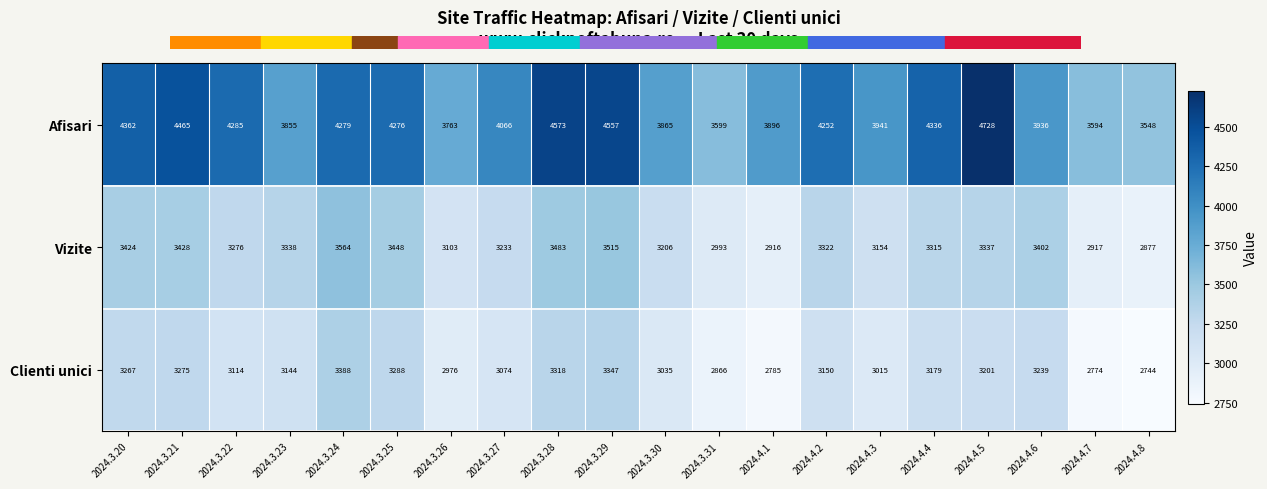

What is the average value of the Vizite series?

3263